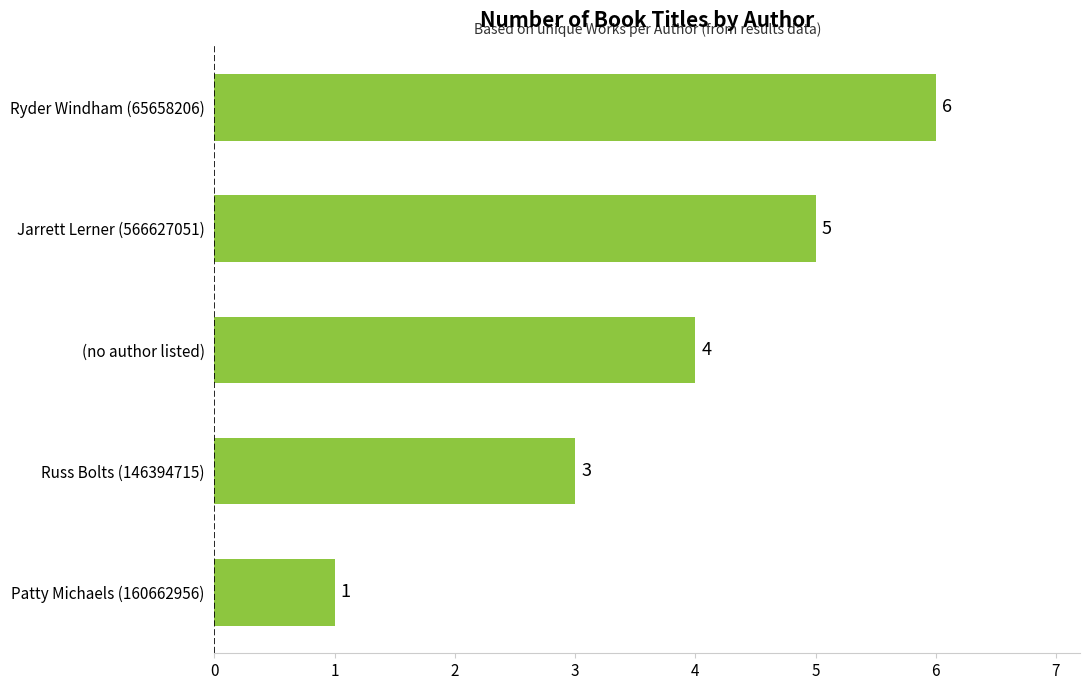

What is the greatest value displayed?

6